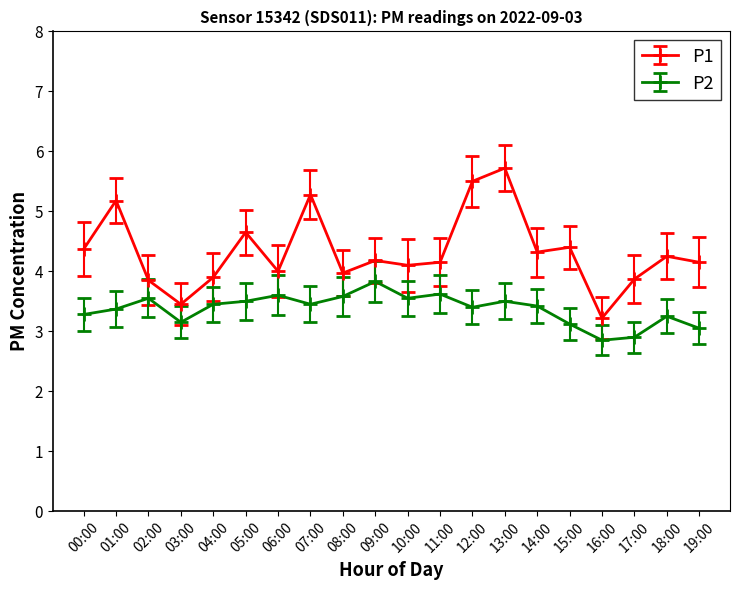

What position from the right is 07:00?

13